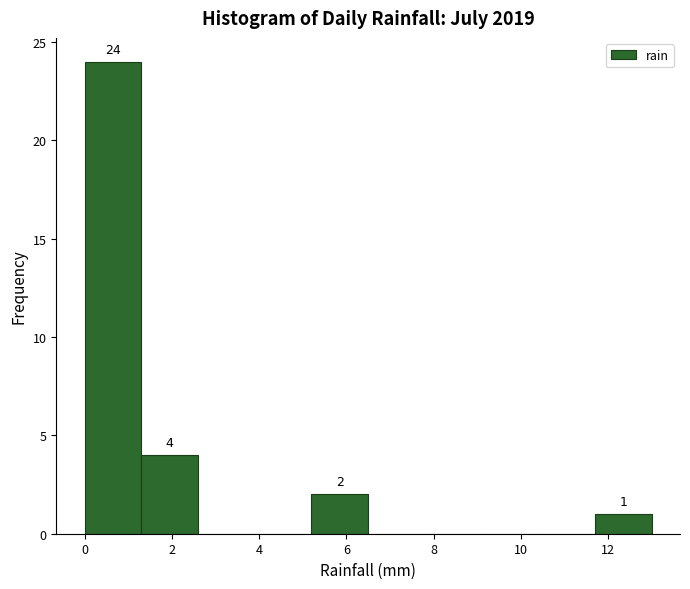

Which range on the x-axis has the tallest bar?

0.0 to 1.3